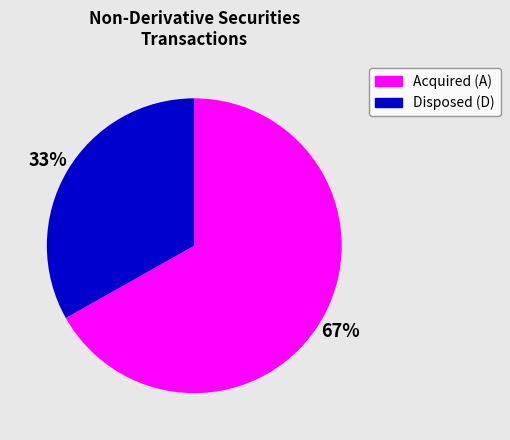

Is there any slice that represents more than half of the pie?

Yes